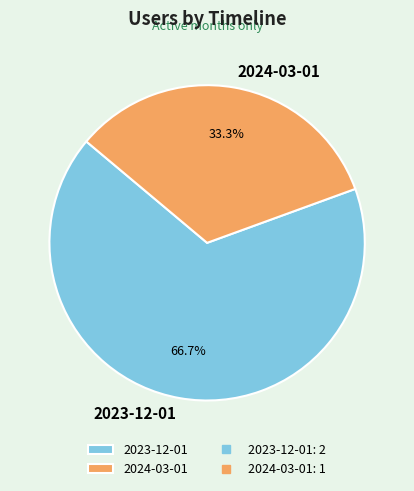

Rank the categories by value from highest to lowest.

2023-12-01, 2024-03-01